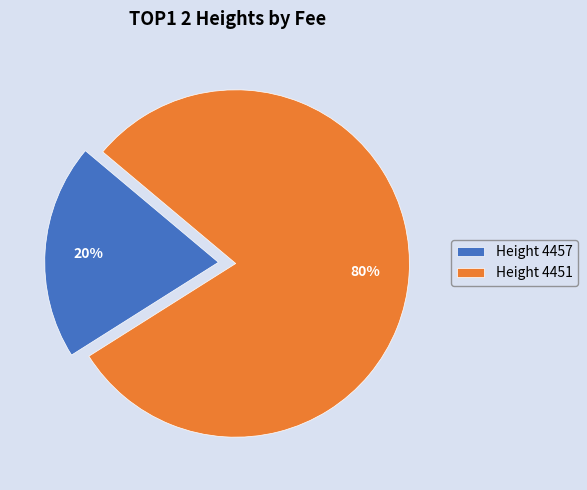

Which category accounts for the majority?

Height 4451